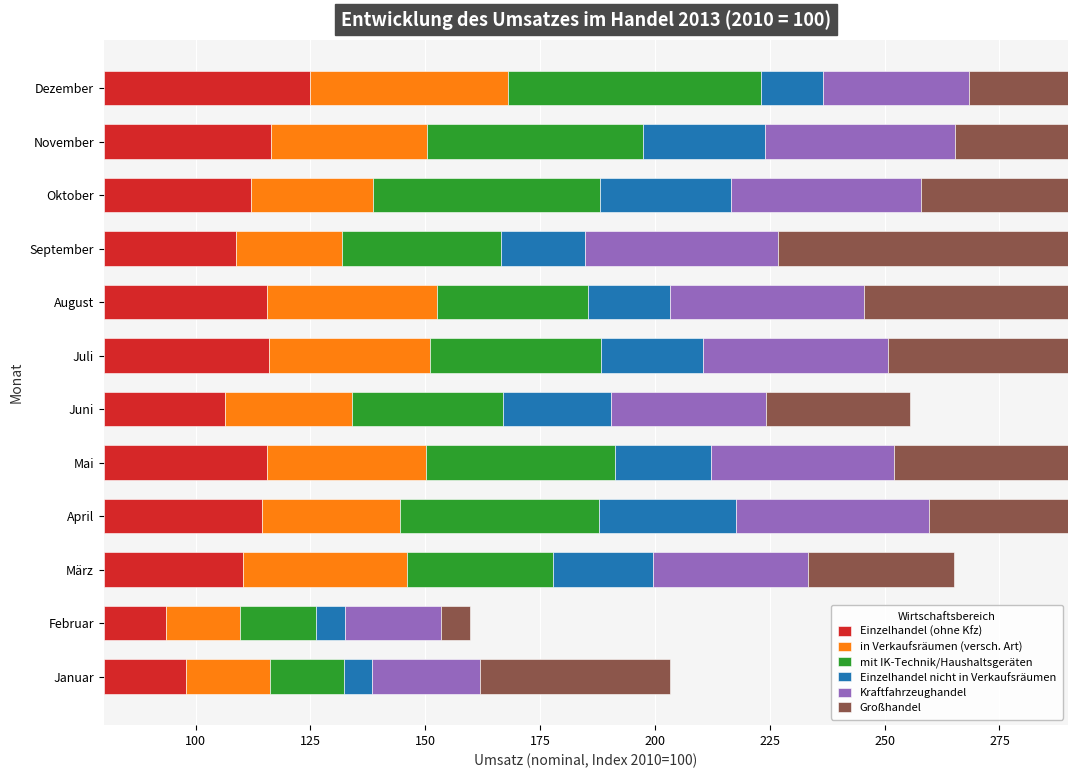

The Einzelhandel (ohne Kfz) series shows 19.4 at Dezember. True or false?

False